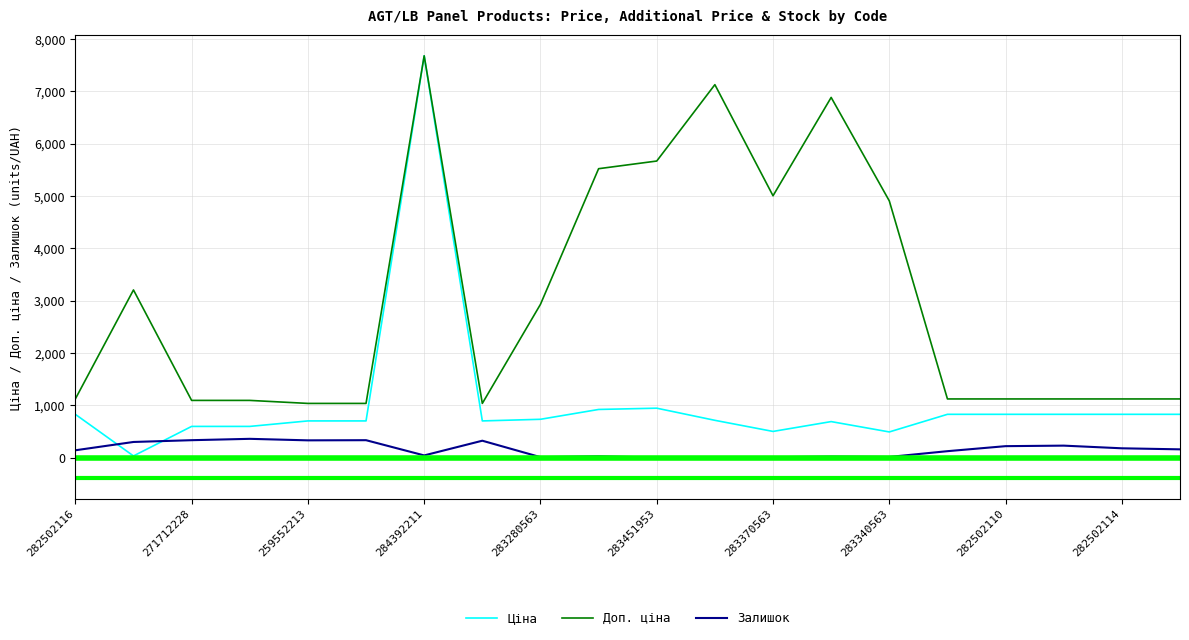

What is the label of the 14th point from the left?

283361953